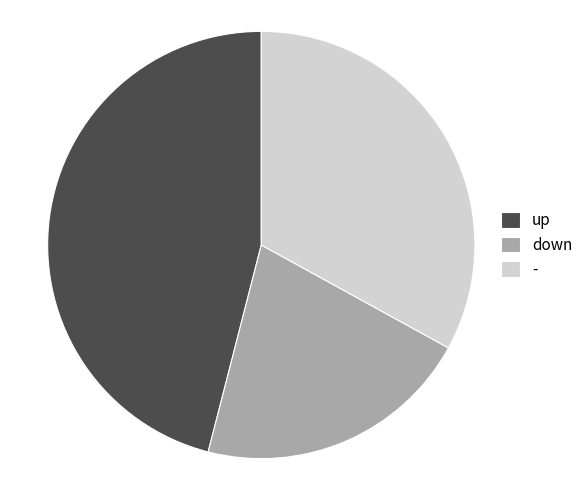

Which has a higher value, down or up?

up